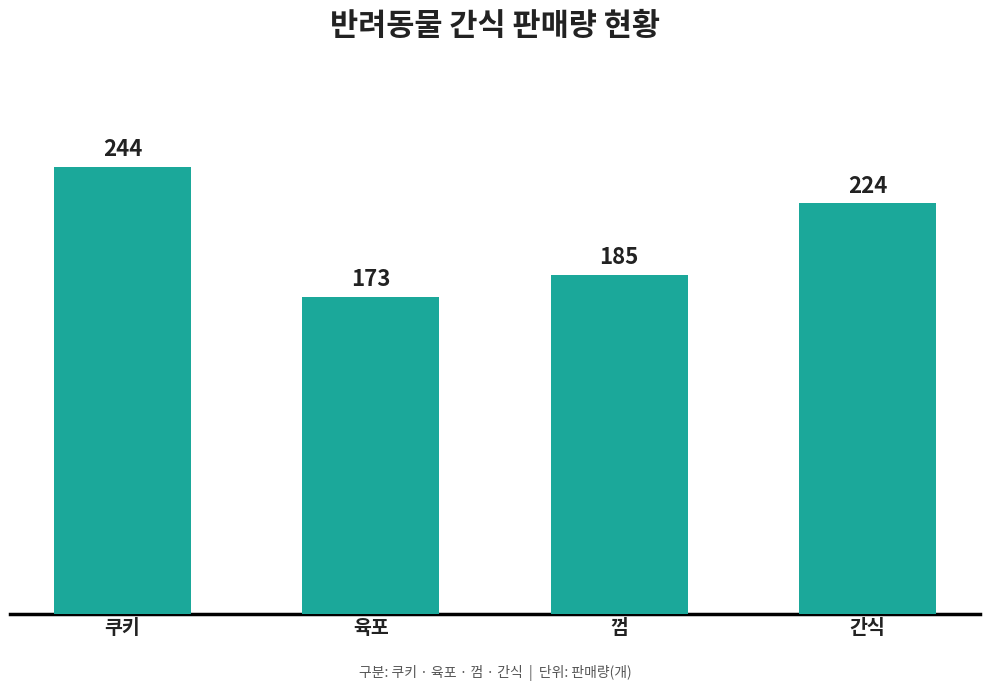

Where does the data first go above 224?

쿠키